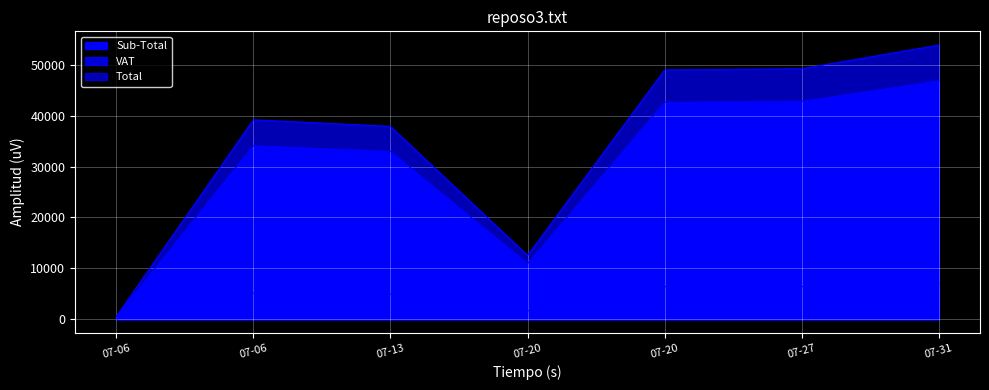

The value of VAT at 07-13 is 8255.5. True or false?

False